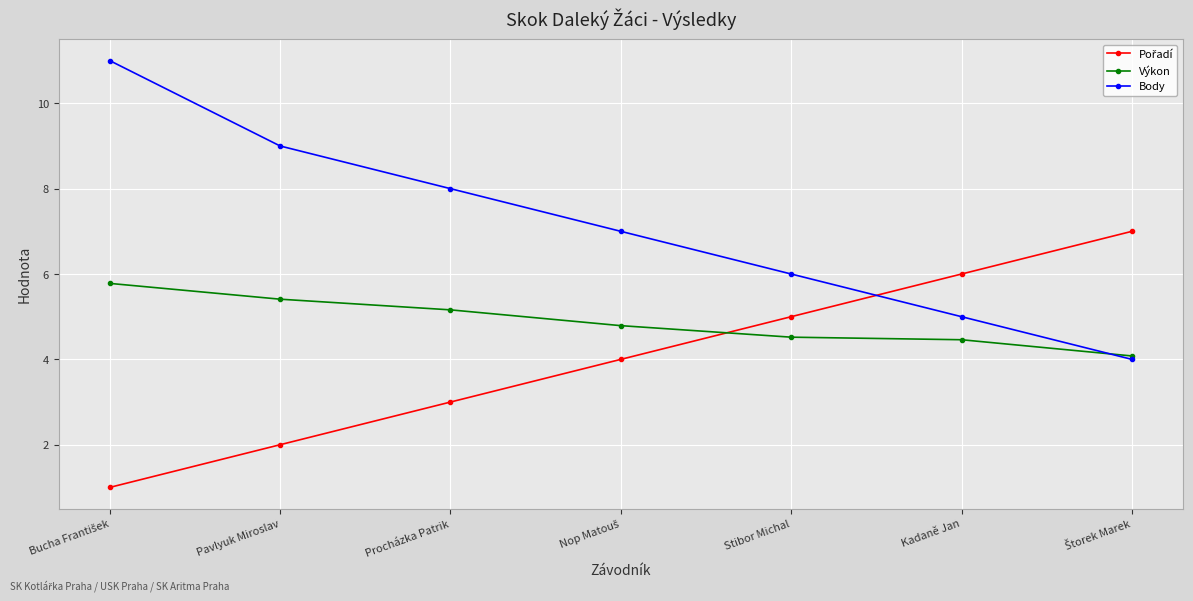

After their last crossing, which series has the higher values: Body or Výkon?

Výkon